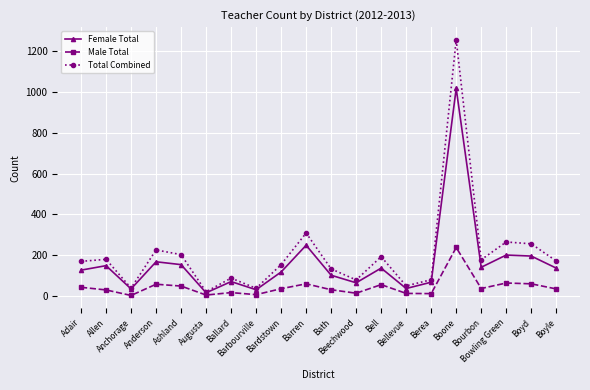

True or false: Total Combined and Male Total cross at least once.

False